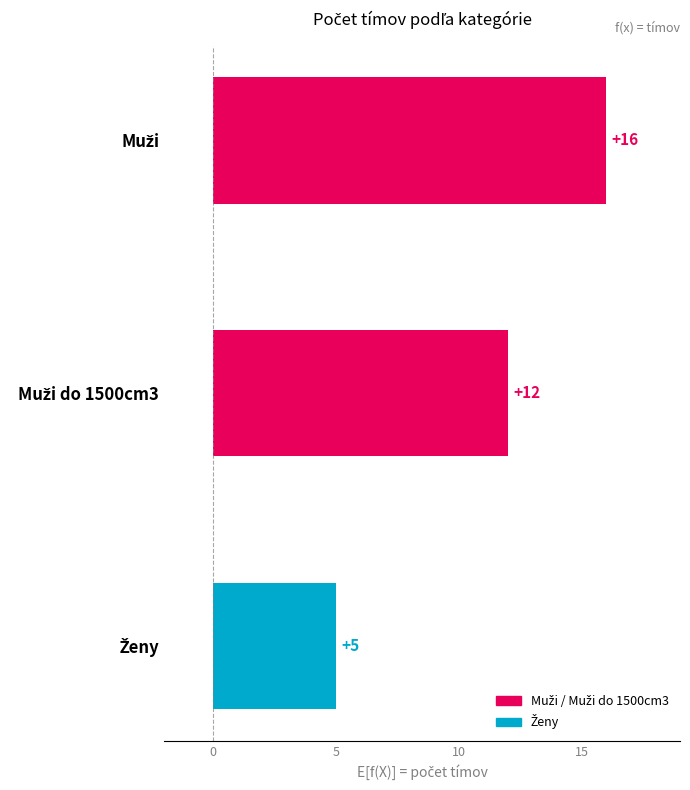

What is the value of the 3rd bar from the left?

5